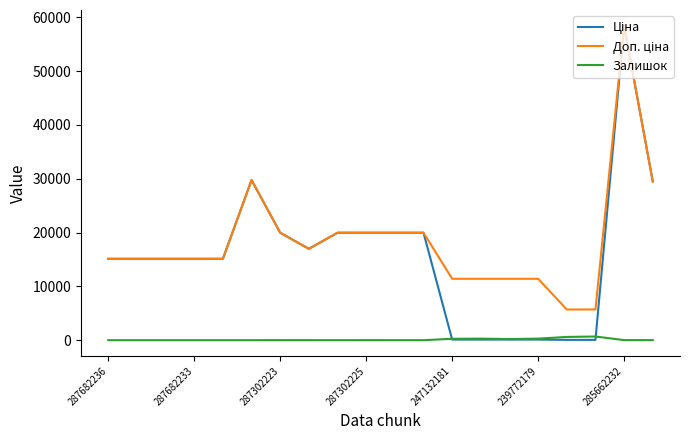

What is the greatest value displayed?

58426.5